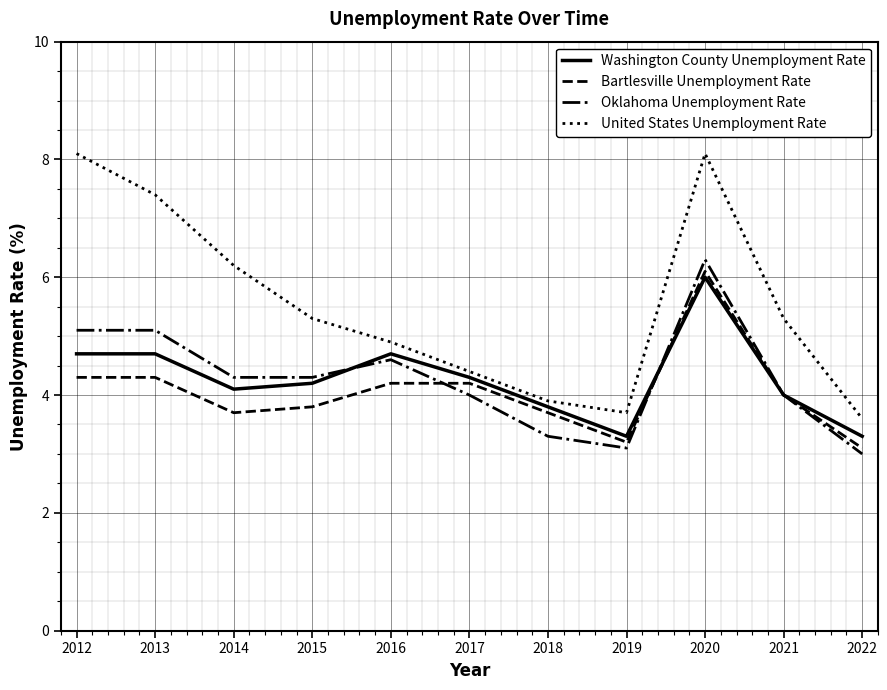

Reading right to left, transcribe all the data shown in this chart.

Washington County Unemployment Rate: 2022=3.3	2021=4.0	2020=6.0	2019=3.3	2018=3.8	2017=4.3	2016=4.7	2015=4.2	2014=4.1	2013=4.7	2012=4.7
Bartlesville Unemployment Rate: 2022=3.1	2021=4.0	2020=6.1	2019=3.2	2018=3.7	2017=4.2	2016=4.2	2015=3.8	2014=3.7	2013=4.3	2012=4.3
Oklahoma Unemployment Rate: 2022=3.0	2021=4.0	2020=6.3	2019=3.1	2018=3.3	2017=4.0	2016=4.6	2015=4.3	2014=4.3	2013=5.1	2012=5.1
United States Unemployment Rate: 2022=3.6	2021=5.3	2020=8.1	2019=3.7	2018=3.9	2017=4.4	2016=4.9	2015=5.3	2014=6.2	2013=7.4	2012=8.1